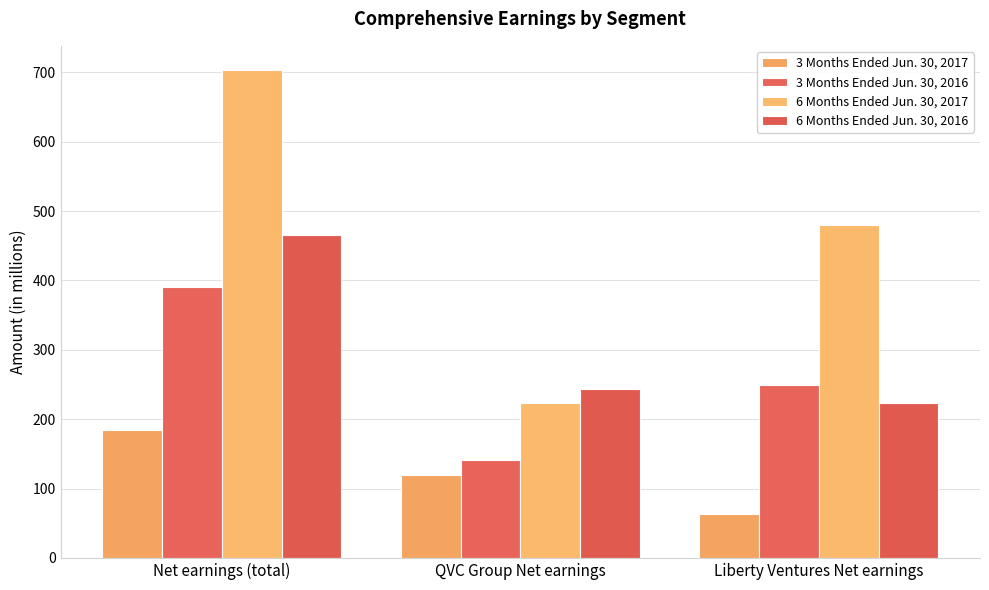

Reading left to right, list all the values displayed in this chart.

3 Months Ended Jun. 30, 2017: 184	120	64
3 Months Ended Jun. 30, 2016: 390	141	249
6 Months Ended Jun. 30, 2017: 703	223	480
6 Months Ended Jun. 30, 2016: 466	243	223